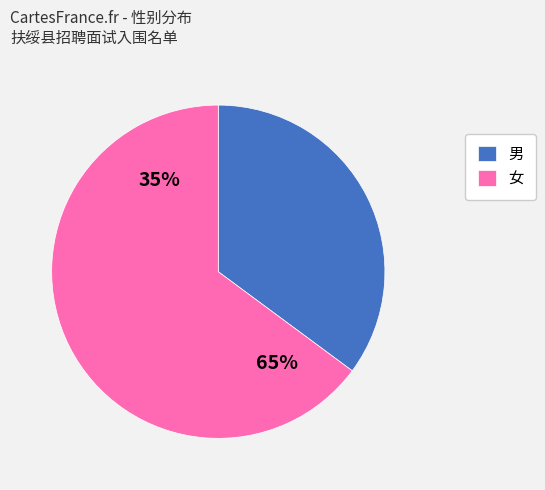

How many slices are in this pie chart?

2